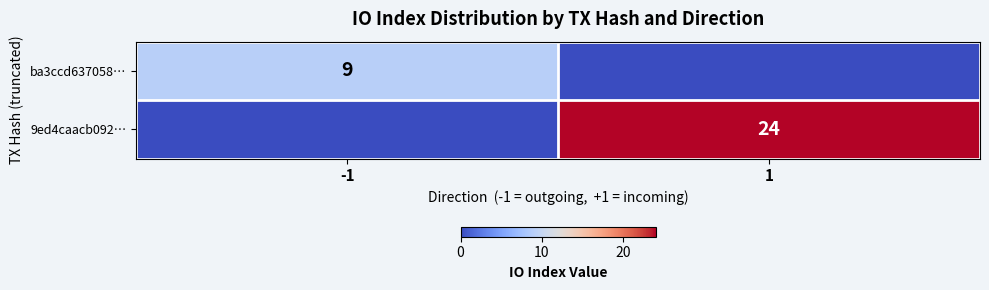

True or false: ba3ccd637058… has a value of 12 at -1.

False